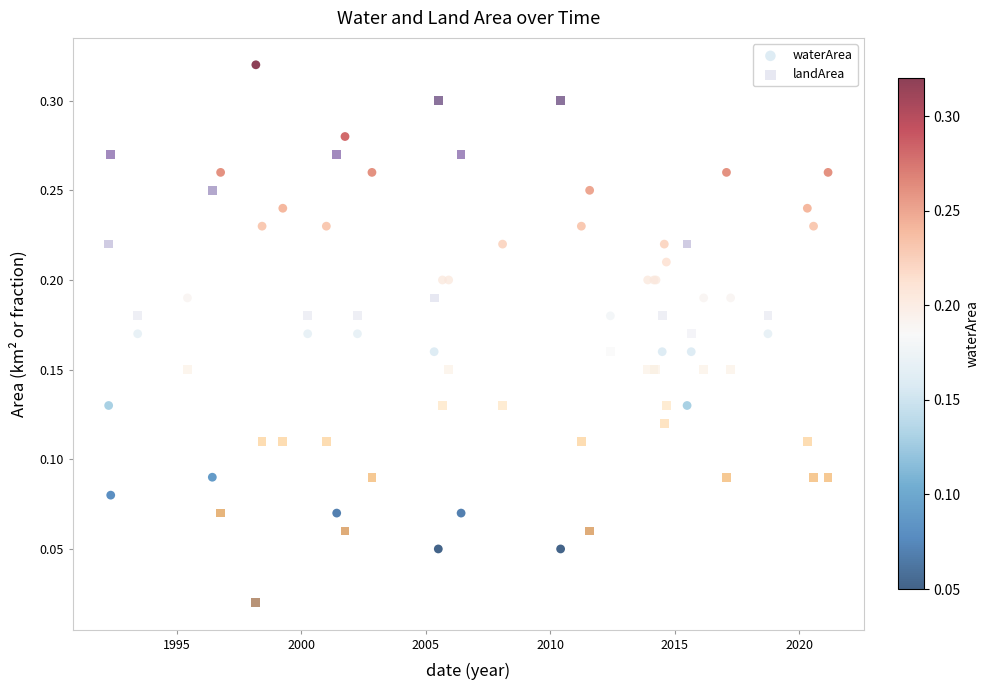

Which series contains the lowest Y value?

landArea